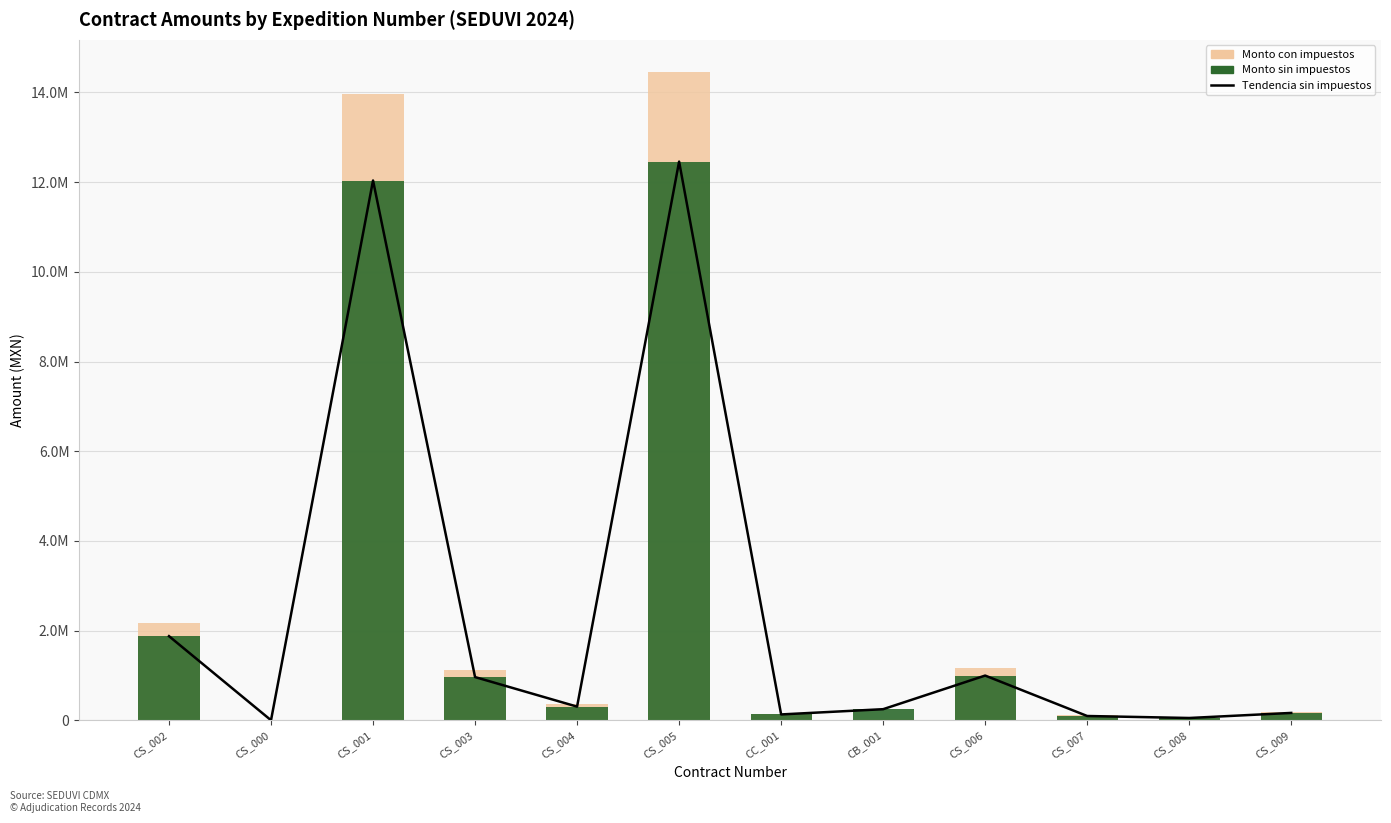

True or false: Monto sin impuestos has a value of 57109.3 at CS_009.

False